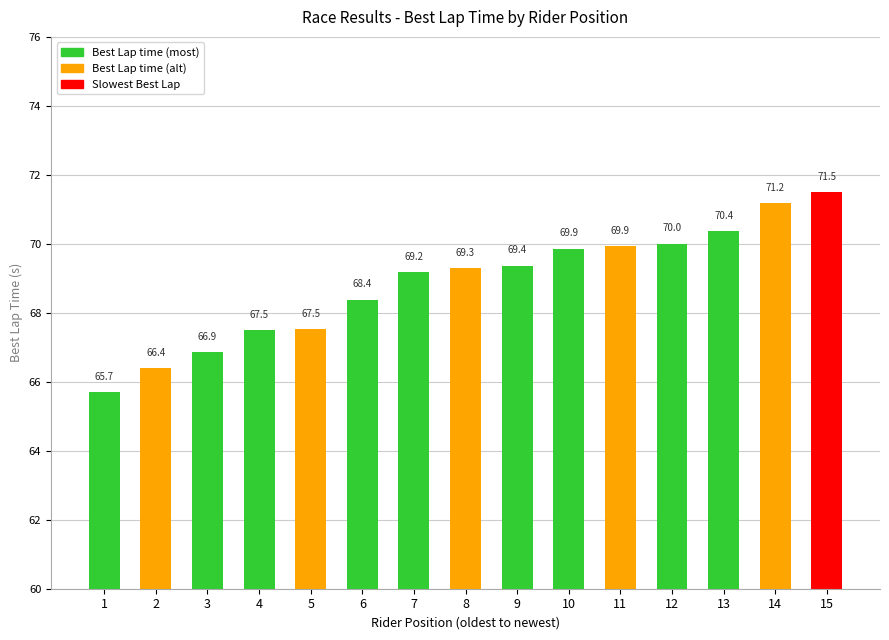

Reading left to right, list all the values displayed in this chart.

65.7	66.4	66.9	67.5	67.5	68.4	69.2	69.3	69.4	69.9	69.9	70.0	70.4	71.2	71.5